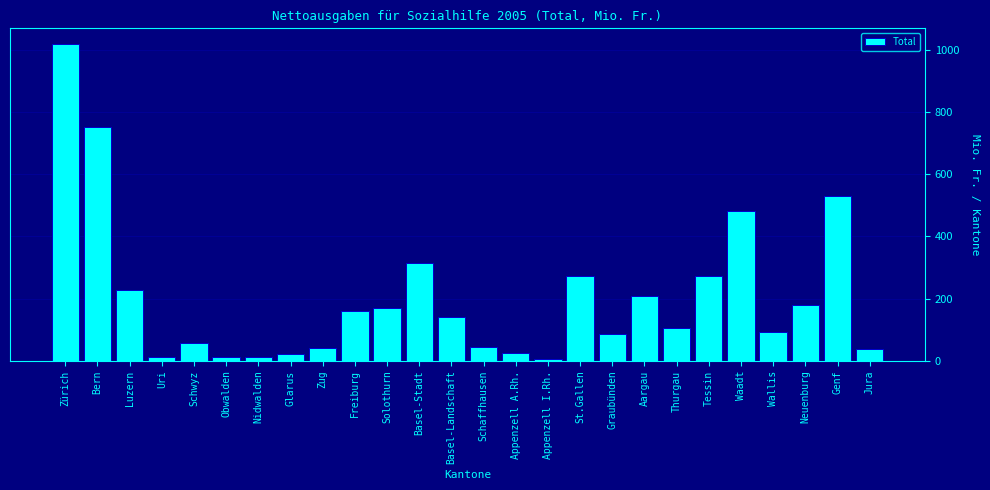

What is the value of the 8th bar from the left?

21.9